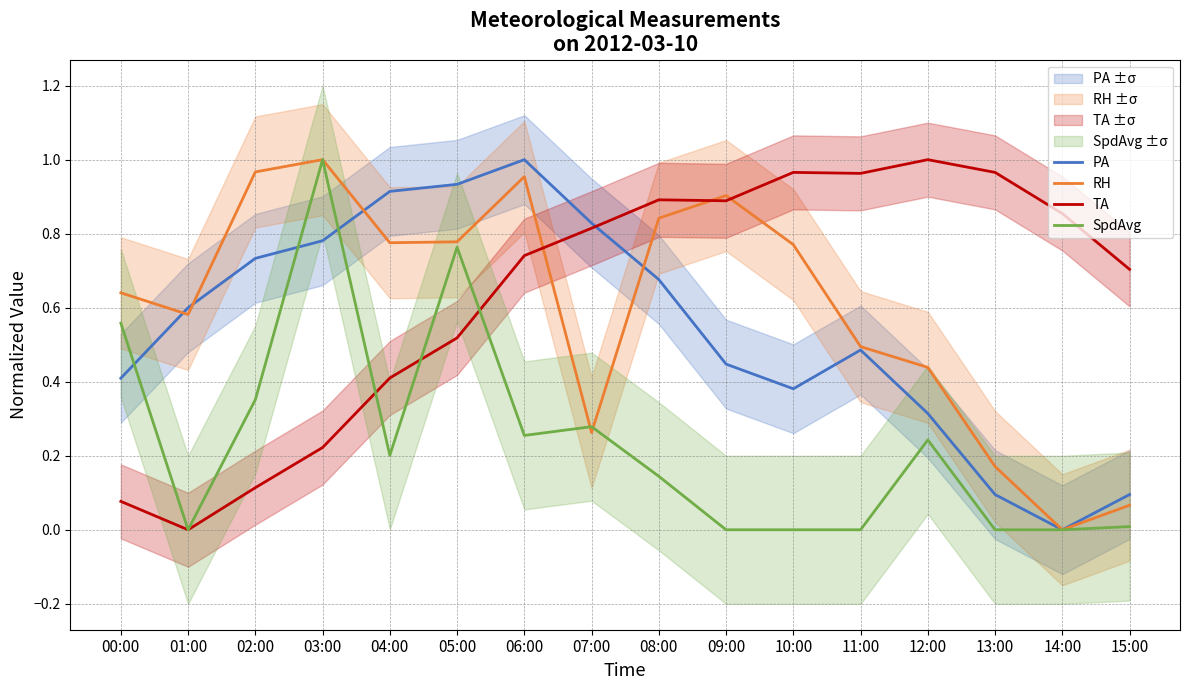

Does the chart have visible grid lines?

Yes